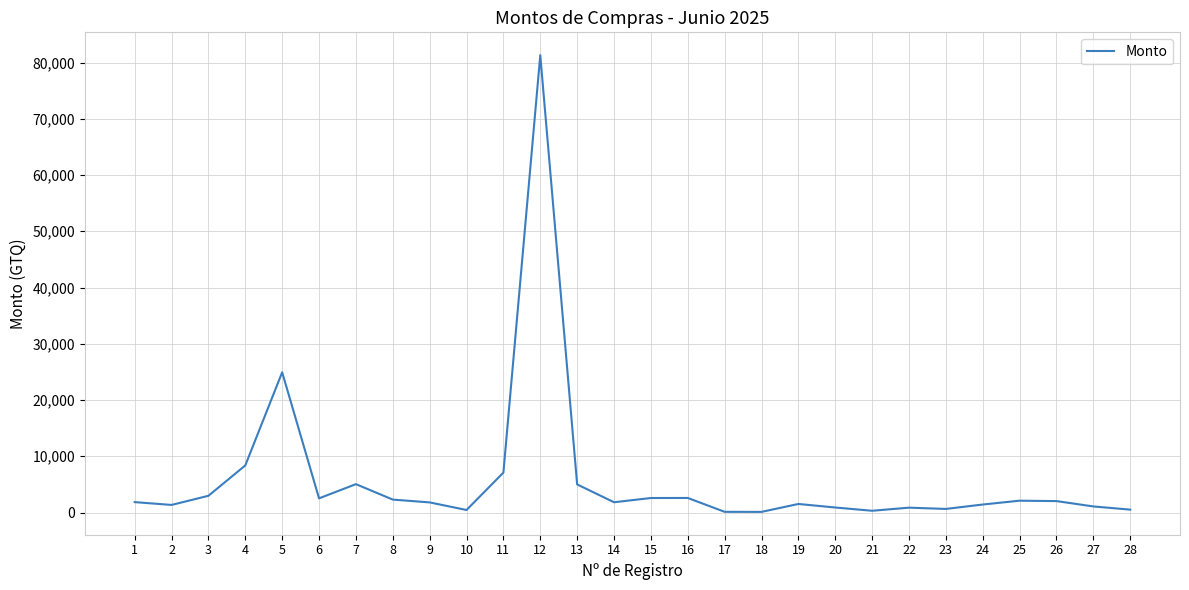

What is the greatest value displayed?

81310.8